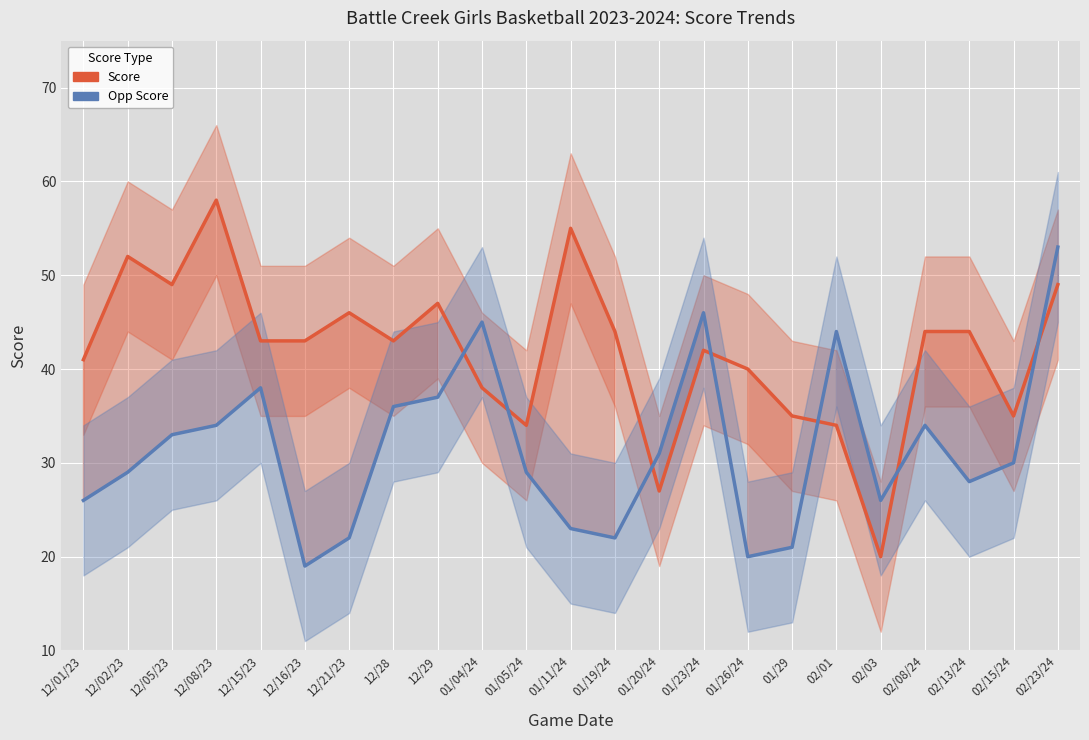

Which series changed the most between 12/01/23 and 02/01?

Opp Score